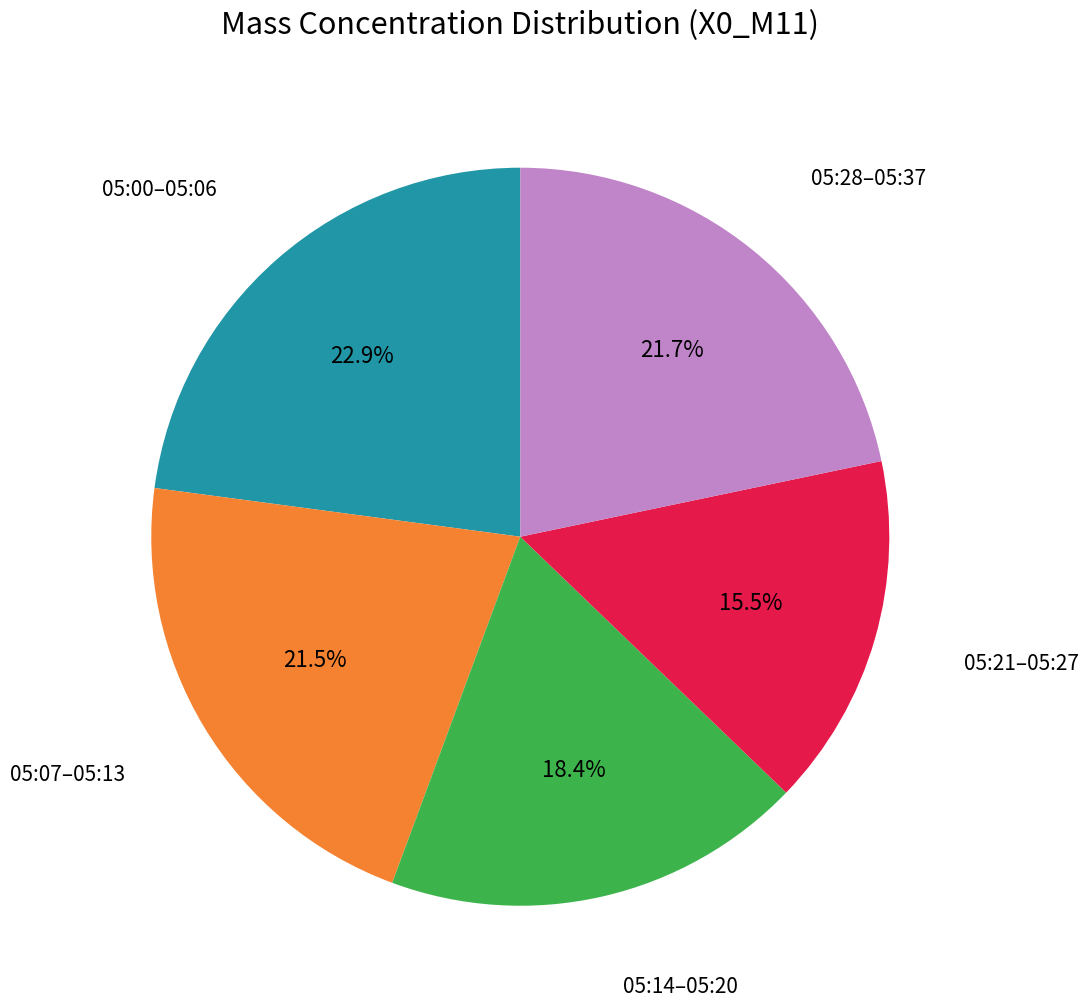

Combined, what portion of the pie is 05:00–05:06 and 05:21–05:27?

38.4%